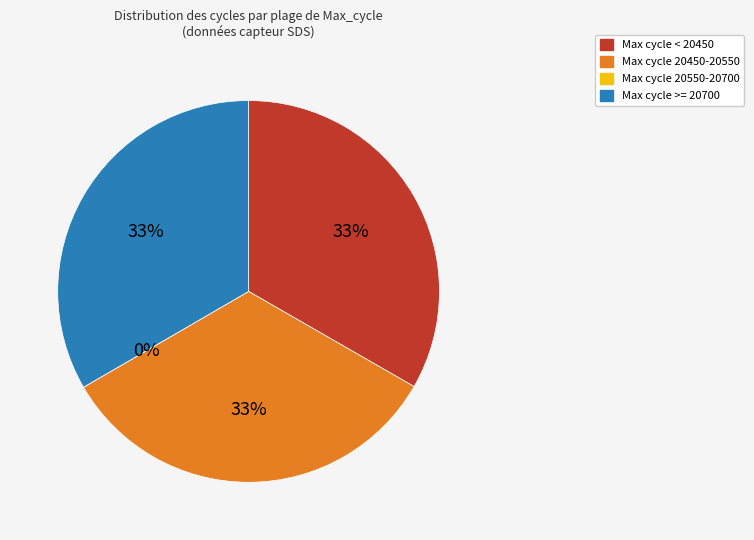

Is 28 the majority of the pie?

No